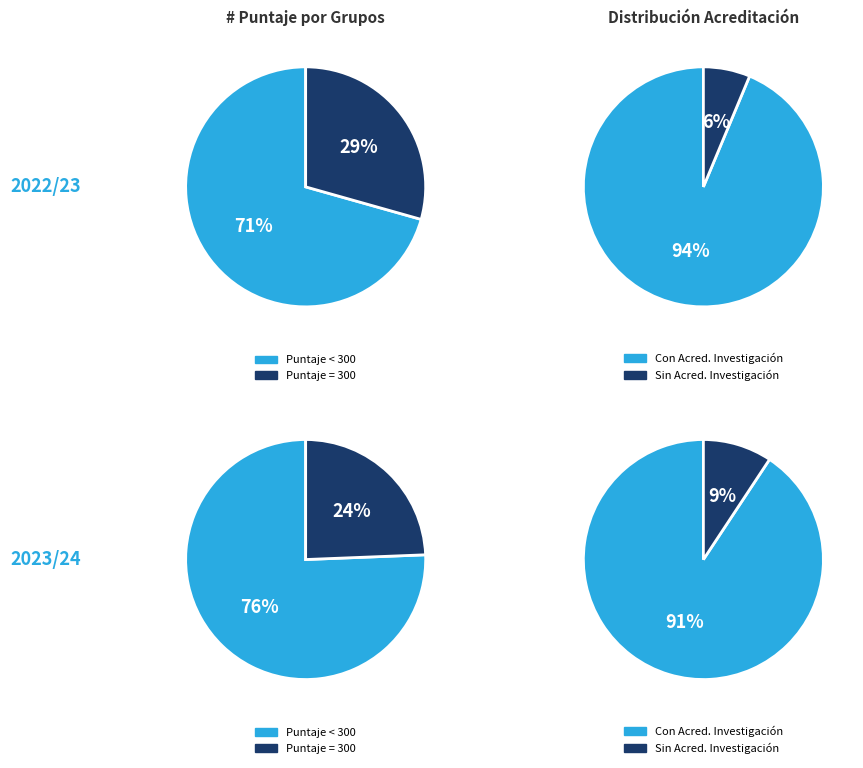

The UCO slice represents 23% of the pie. True or false?

False